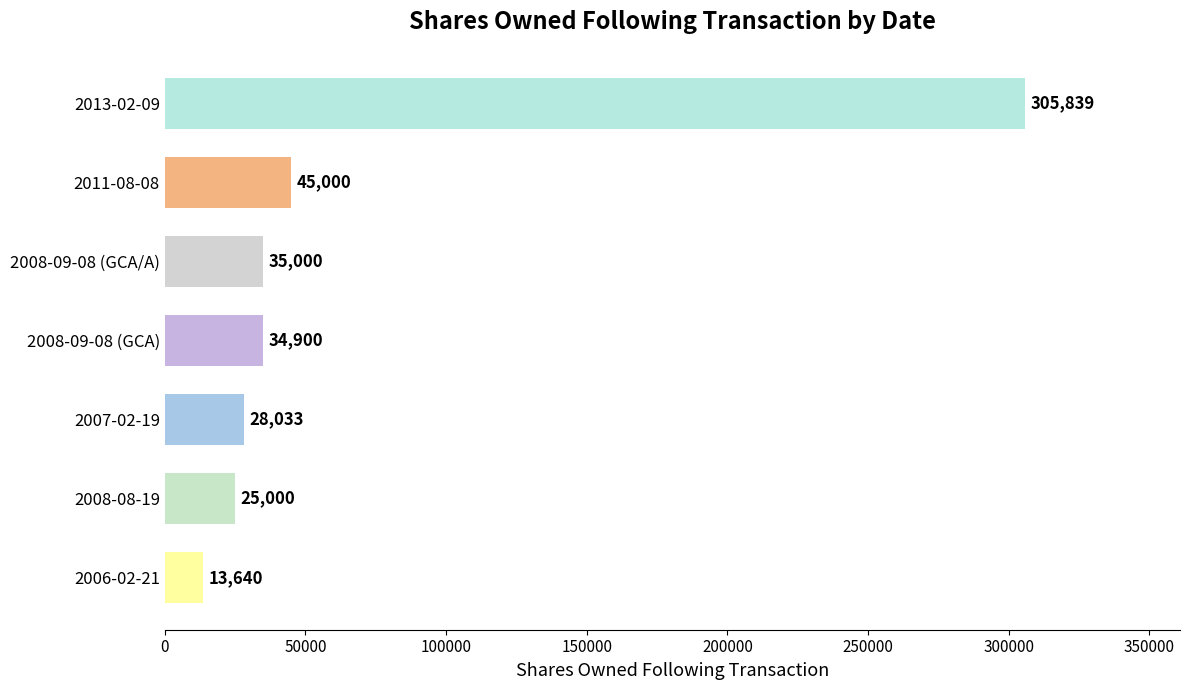

At which label is the value closest to 159739?

2011-08-08